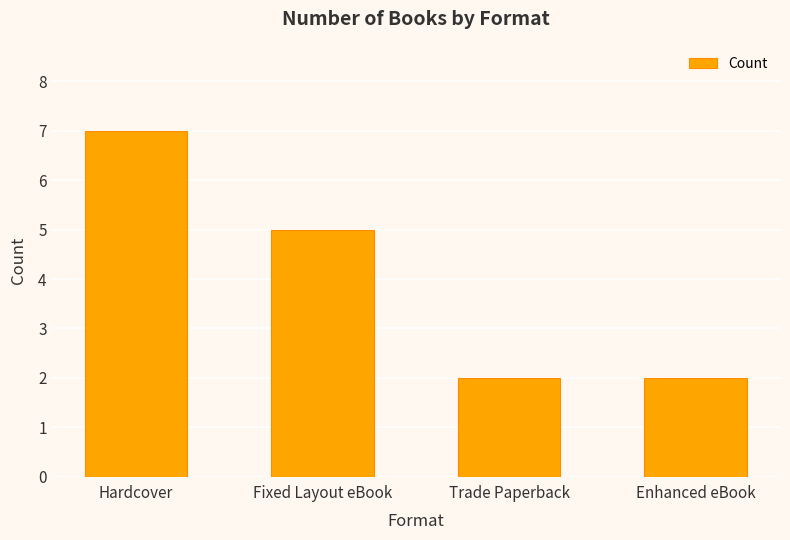

What is the difference between the values at Hardcover and Trade Paperback?

5